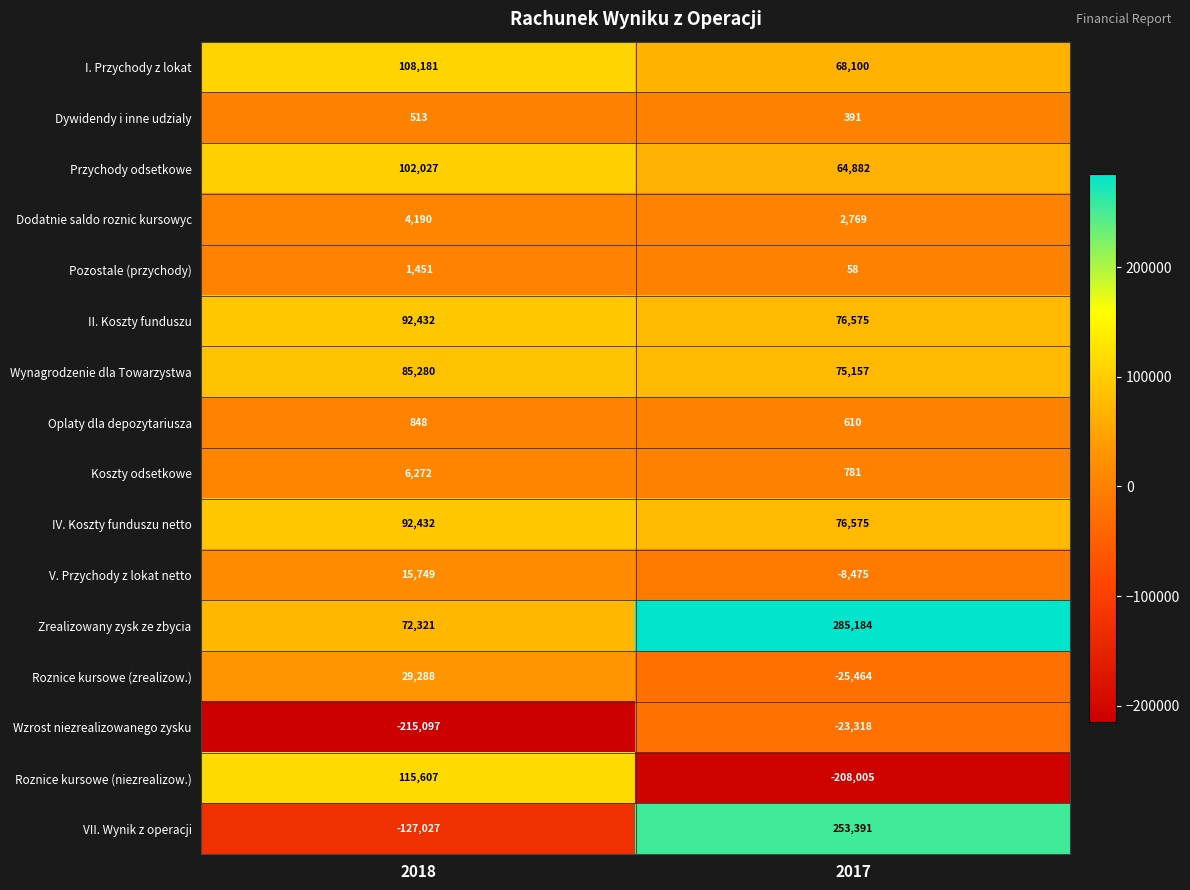

Which series has the largest range (max minus min)?

VII. Wynik z operacji